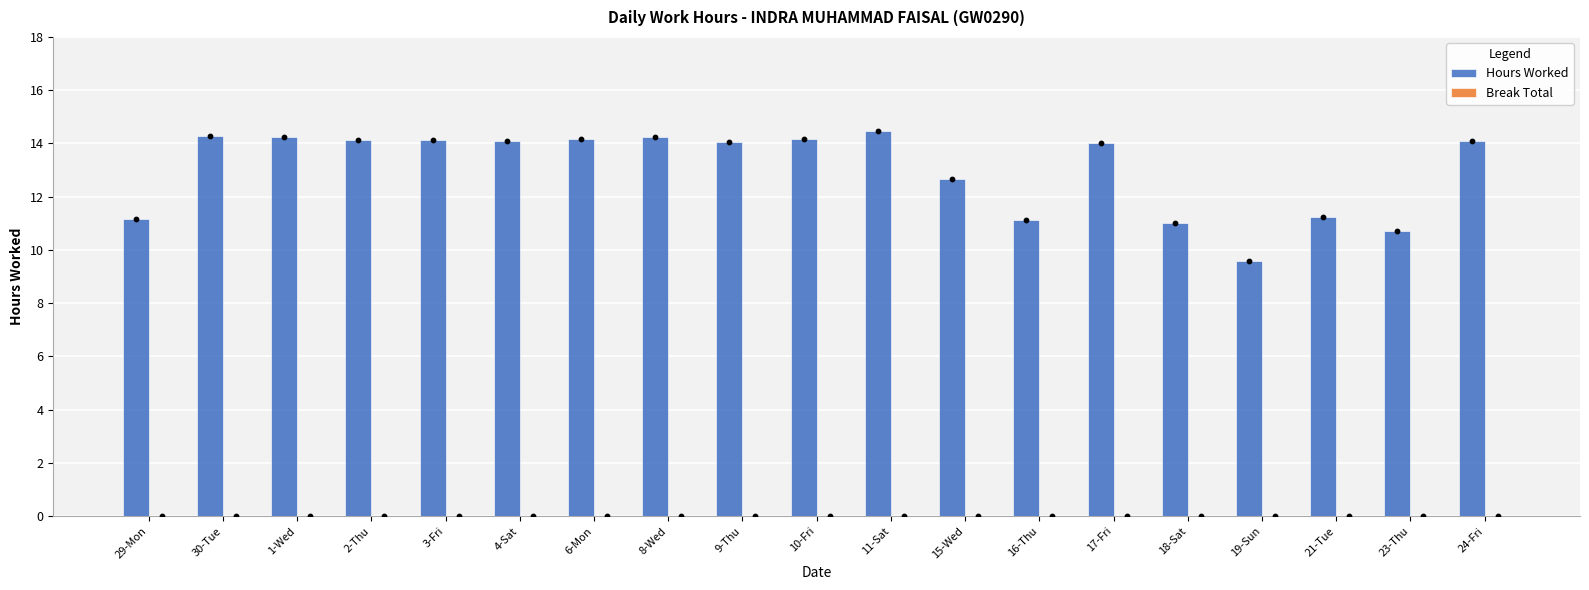

Which series has the widest spread of Y values?

Hours Worked